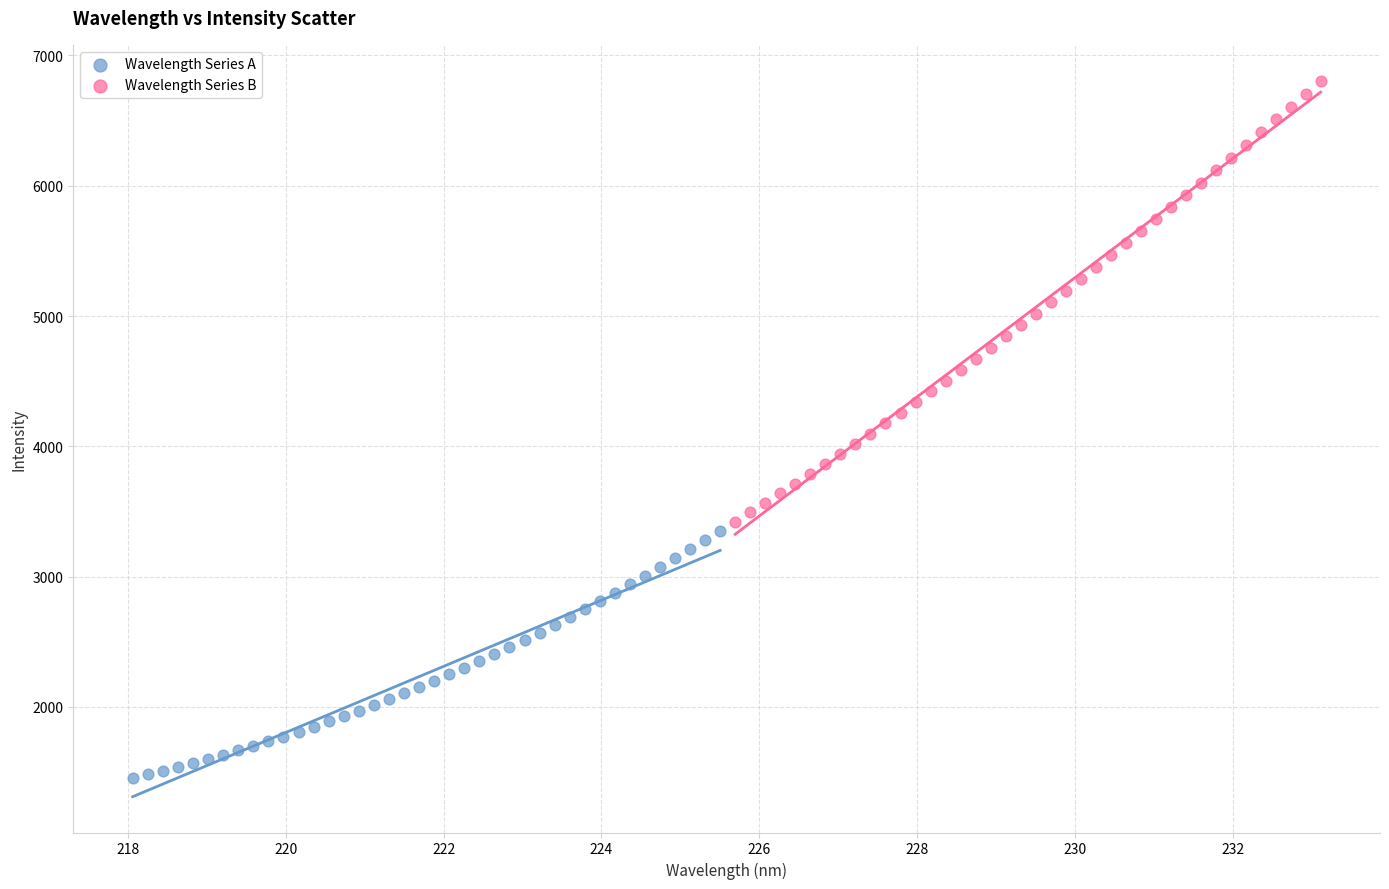

Which series has the largest Y range (max minus min)?

Wavelength Series B